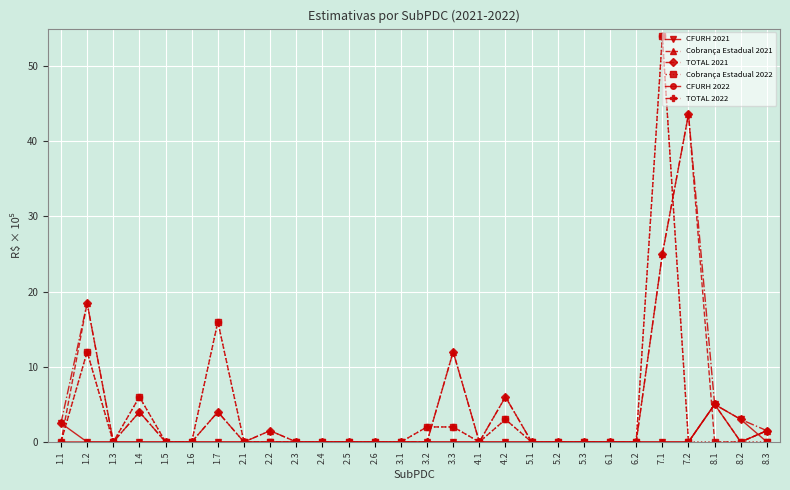

At how many categories does at least one series exceed 7?

5